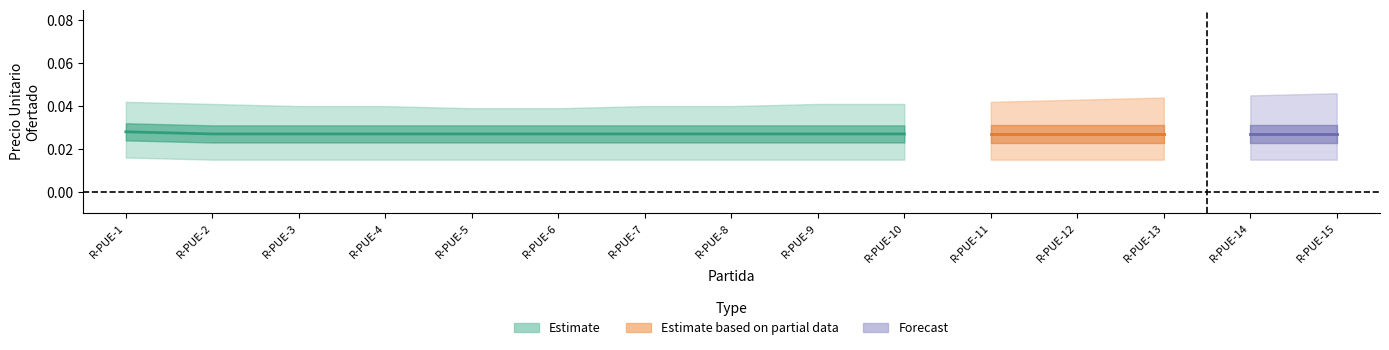

How many lines are shown in the chart?

3